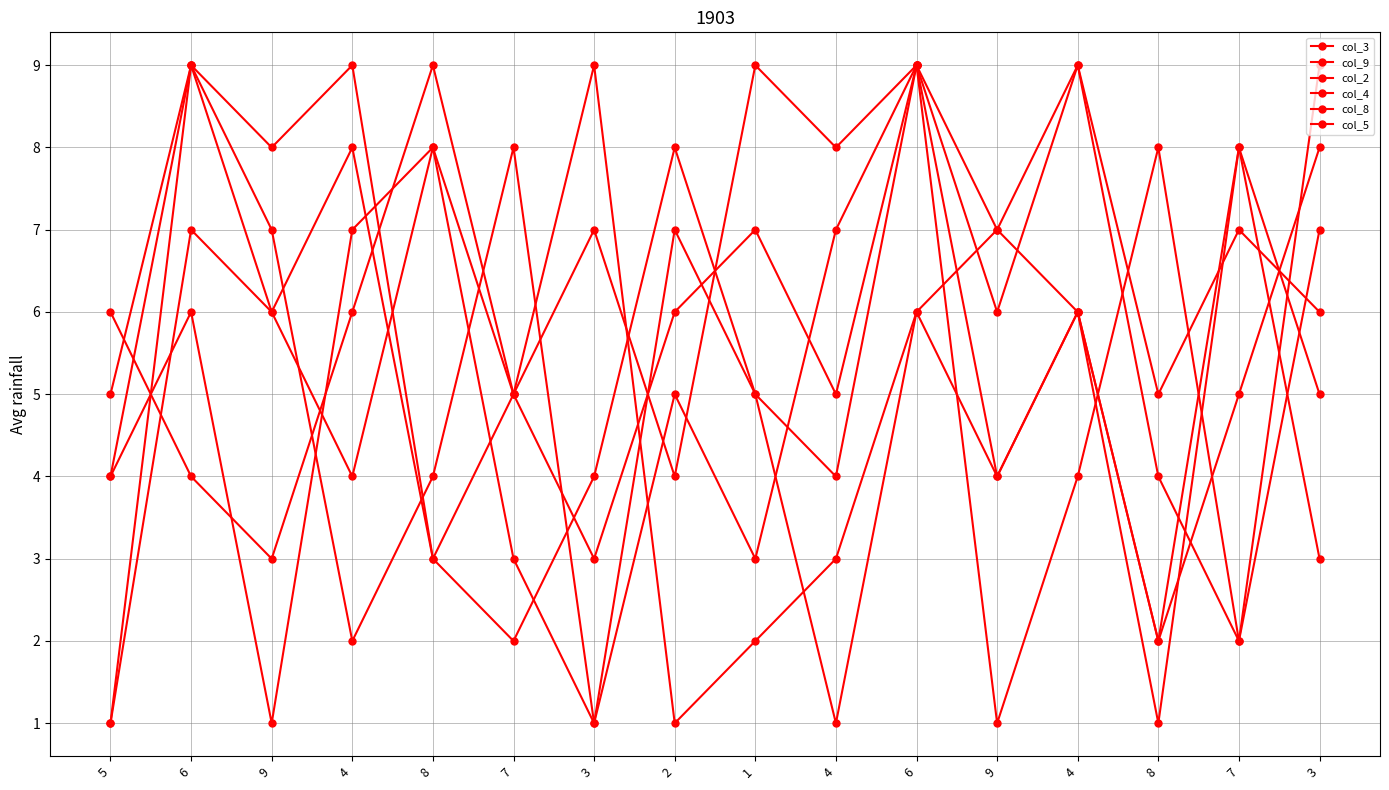

What is the difference between the highest and lowest values at 3?

8